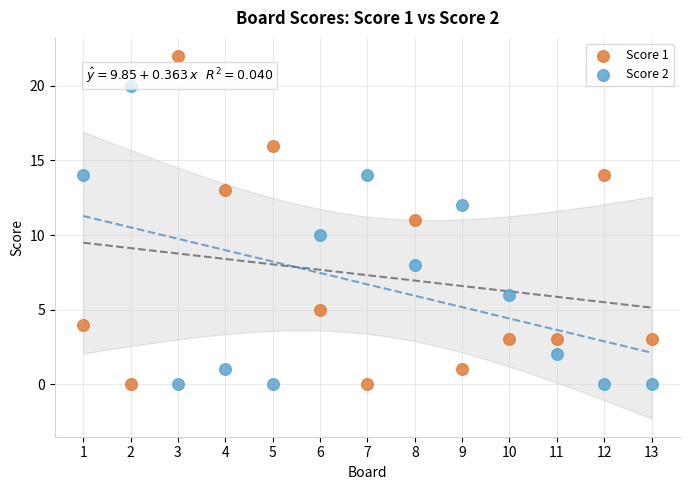

What is the X range (max minus min) for the scatter plot?

12